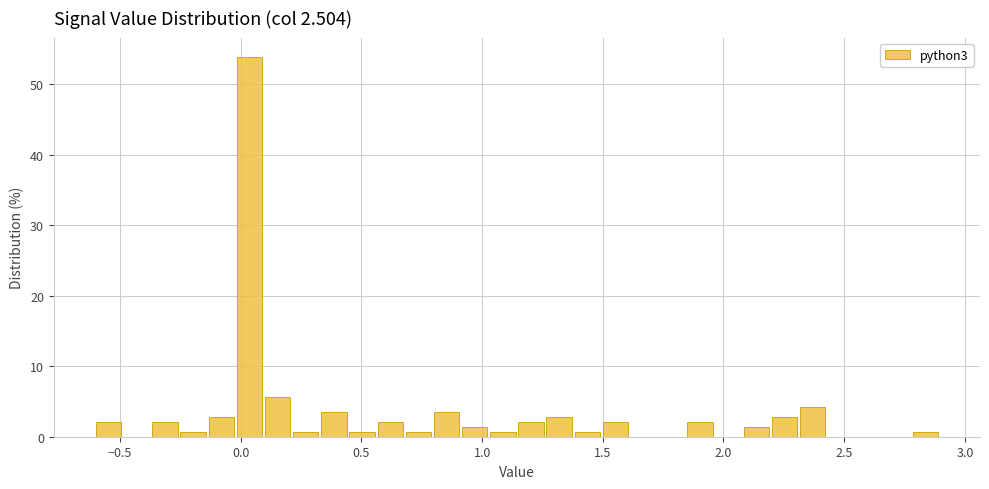

Around what value on the x-axis is the tallest bar? Give the approximate position of its centre, as read against the axis.

0.05